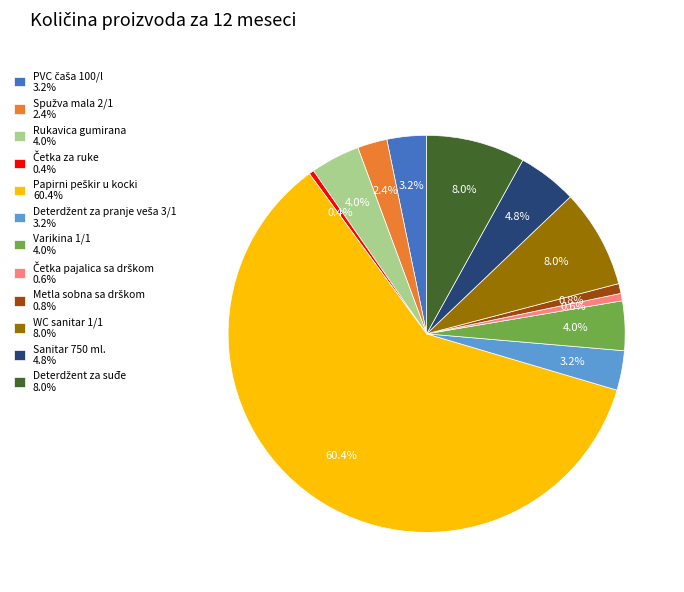

Does any single category account for the majority?

Yes